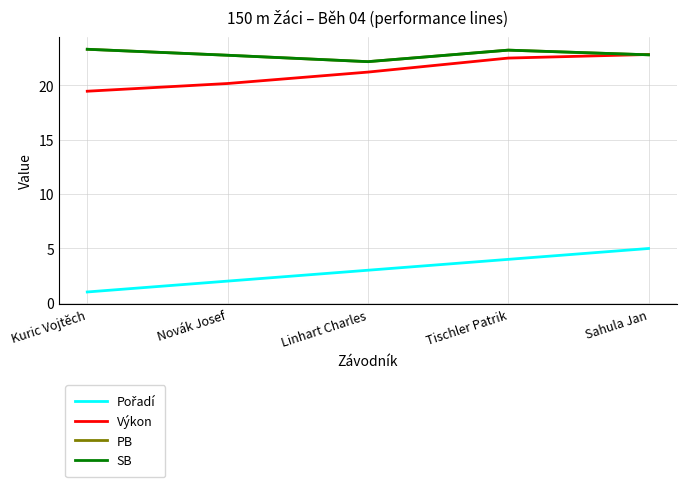

What is the label of the 4th point from the left?

Tischler Patrik